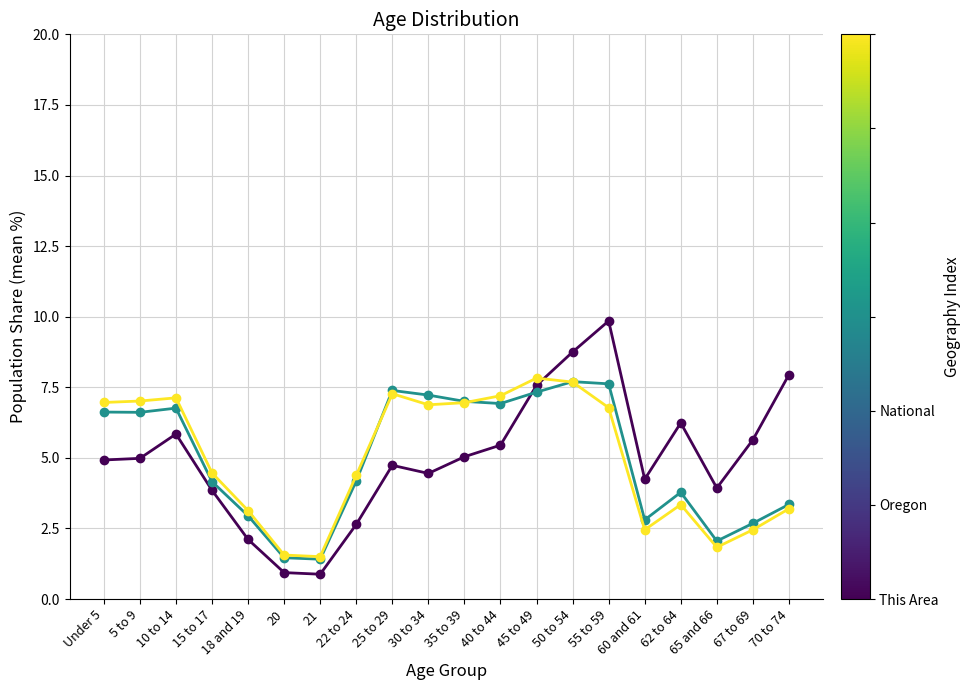

What position from the left is 30 to 34?

10